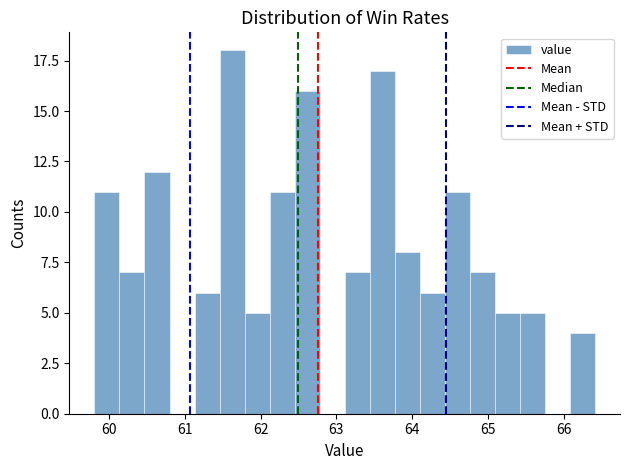

Around what value on the x-axis is the tallest bar? Give the approximate position of its centre, as read against the axis.

61.6